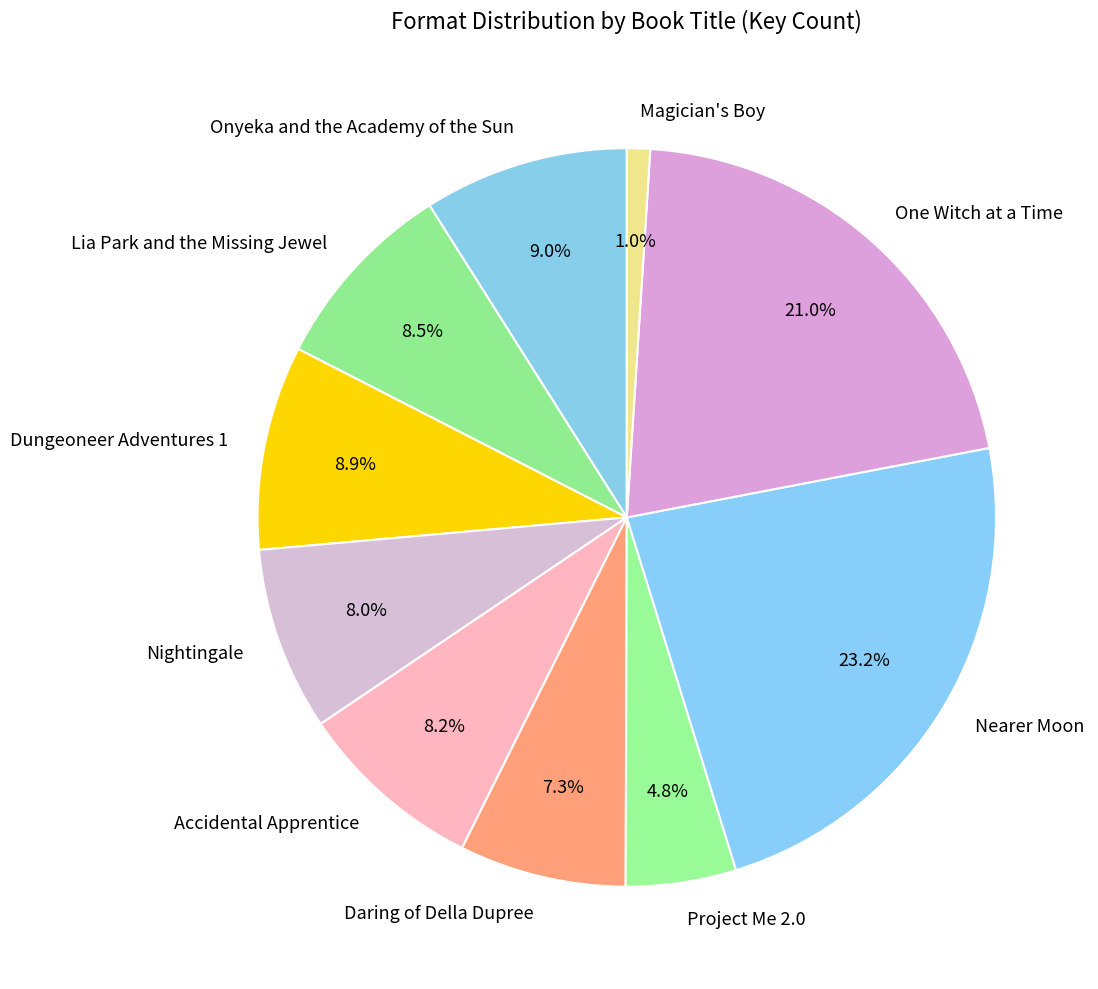

Which slice is the largest?

Nearer Moon